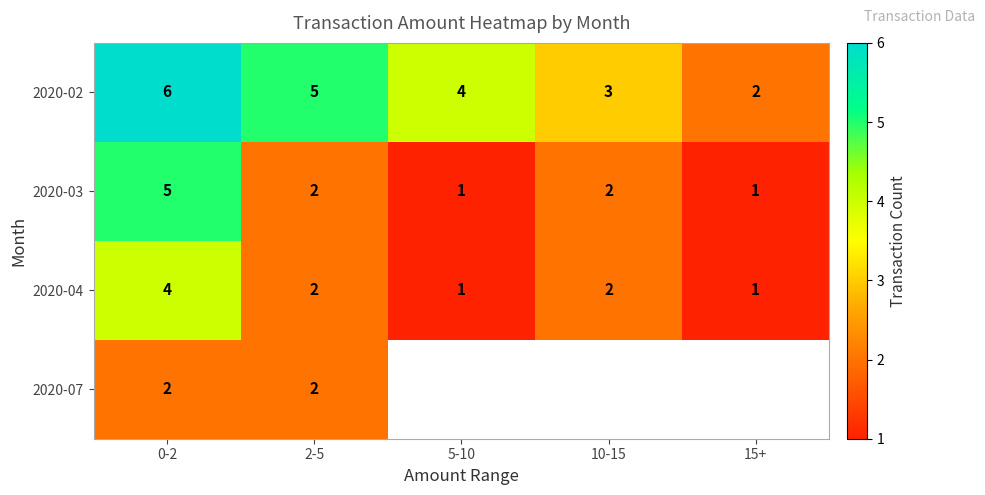

The value of 2020-04 at 5-10 is 1. True or false?

True